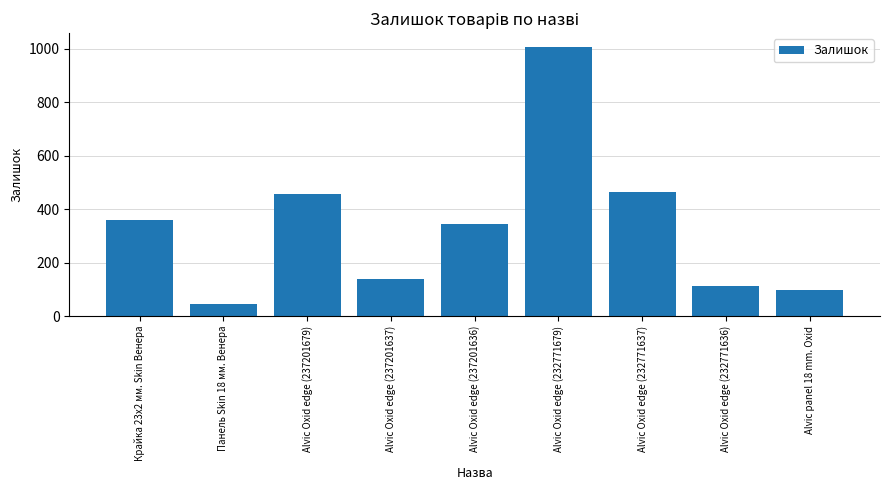

What is the sum of the values at Alvic Oxid edge (232771636) and Крайка 23x2 мм. Skin Венера?

472